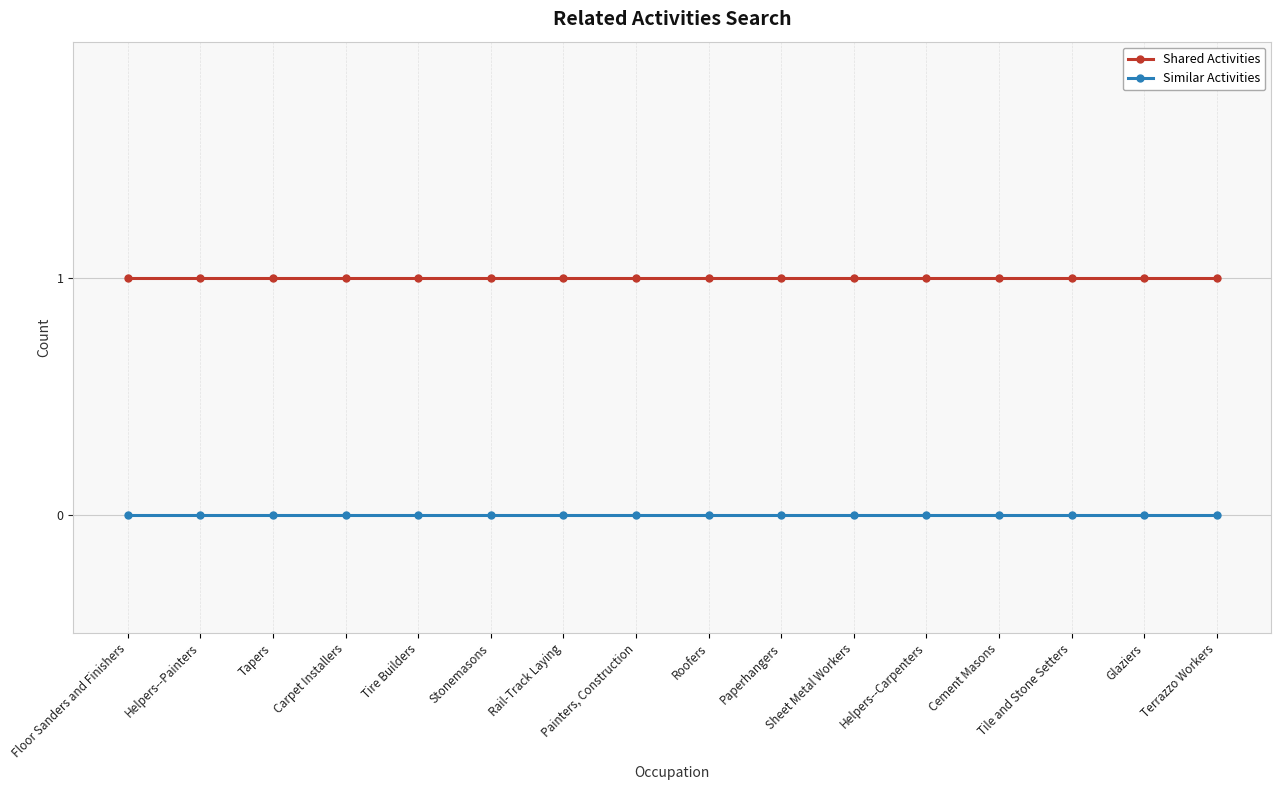

Reading left to right, extract all data points from this chart.

Shared Activities: Floor Sanders and Finishers=1	Helpers--Painters=1	Tapers=1	Carpet Installers=1	Tire Builders=1	Stonemasons=1	Rail-Track Laying=1	Painters, Construction=1	Roofers=1	Paperhangers=1	Sheet Metal Workers=1	Helpers--Carpenters=1	Cement Masons=1	Tile and Stone Setters=1	Glaziers=1	Terrazzo Workers=1
Similar Activities: Floor Sanders and Finishers=0	Helpers--Painters=0	Tapers=0	Carpet Installers=0	Tire Builders=0	Stonemasons=0	Rail-Track Laying=0	Painters, Construction=0	Roofers=0	Paperhangers=0	Sheet Metal Workers=0	Helpers--Carpenters=0	Cement Masons=0	Tile and Stone Setters=0	Glaziers=0	Terrazzo Workers=0